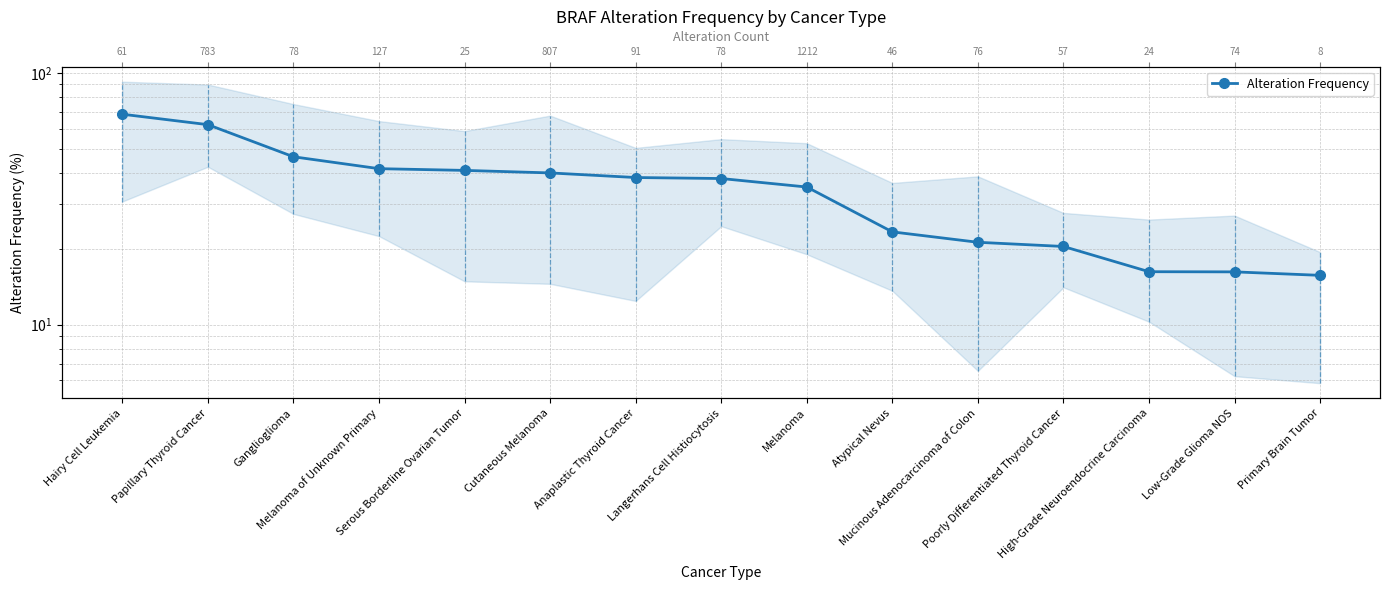

What is the sum of all values?

524.7